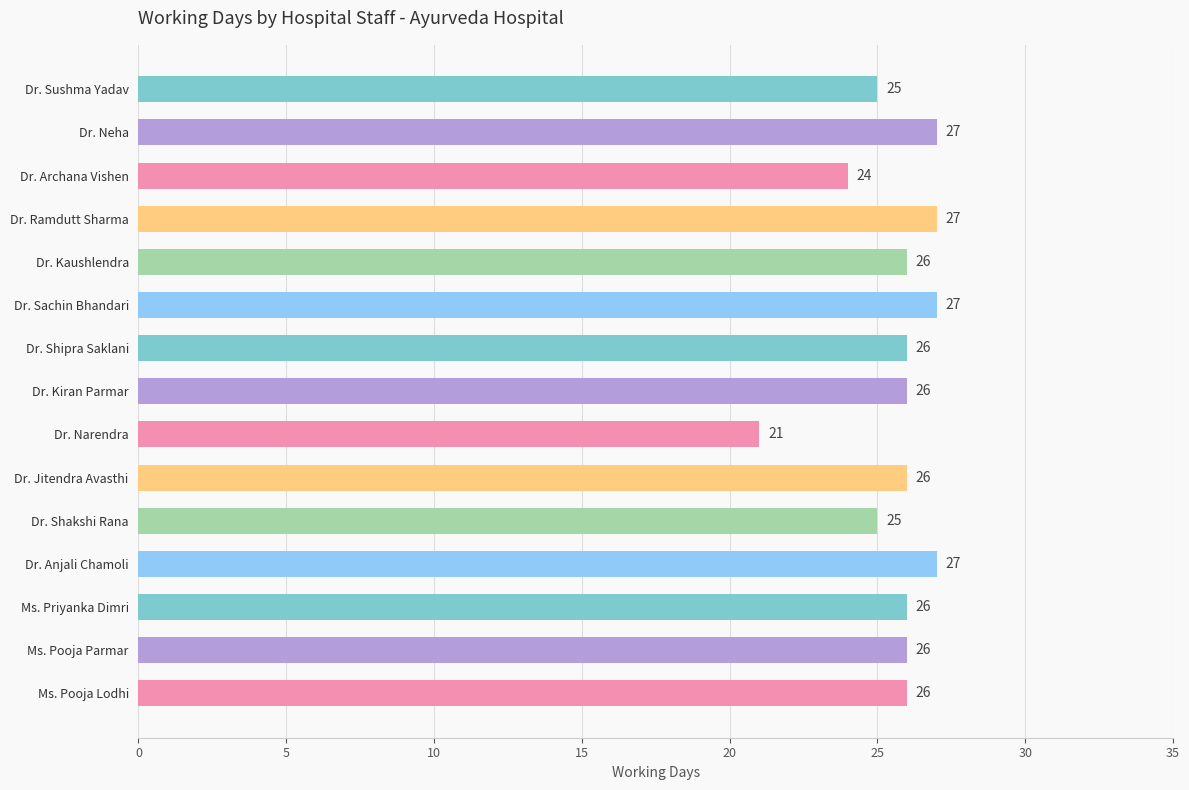

The chart shows a value of 26 at Ms. Priyanka Dimri. True or false?

True